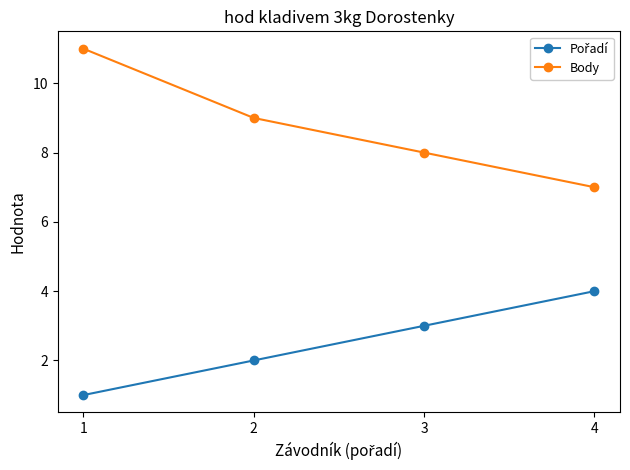

Between 1 and 4, which series saw the biggest shift?

Body